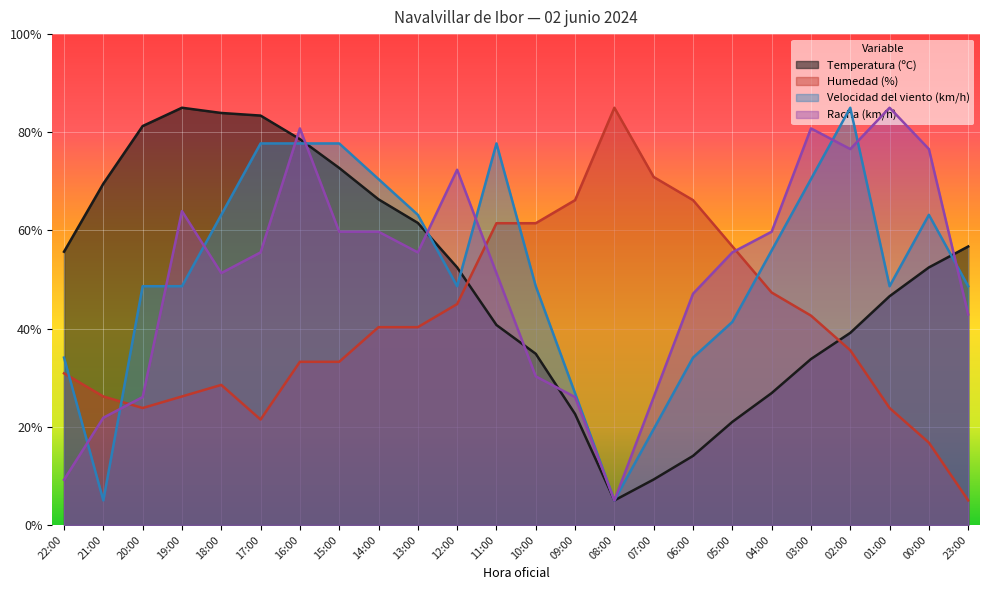

At which category does Racha (km/h) reach its first local valley?

18:00